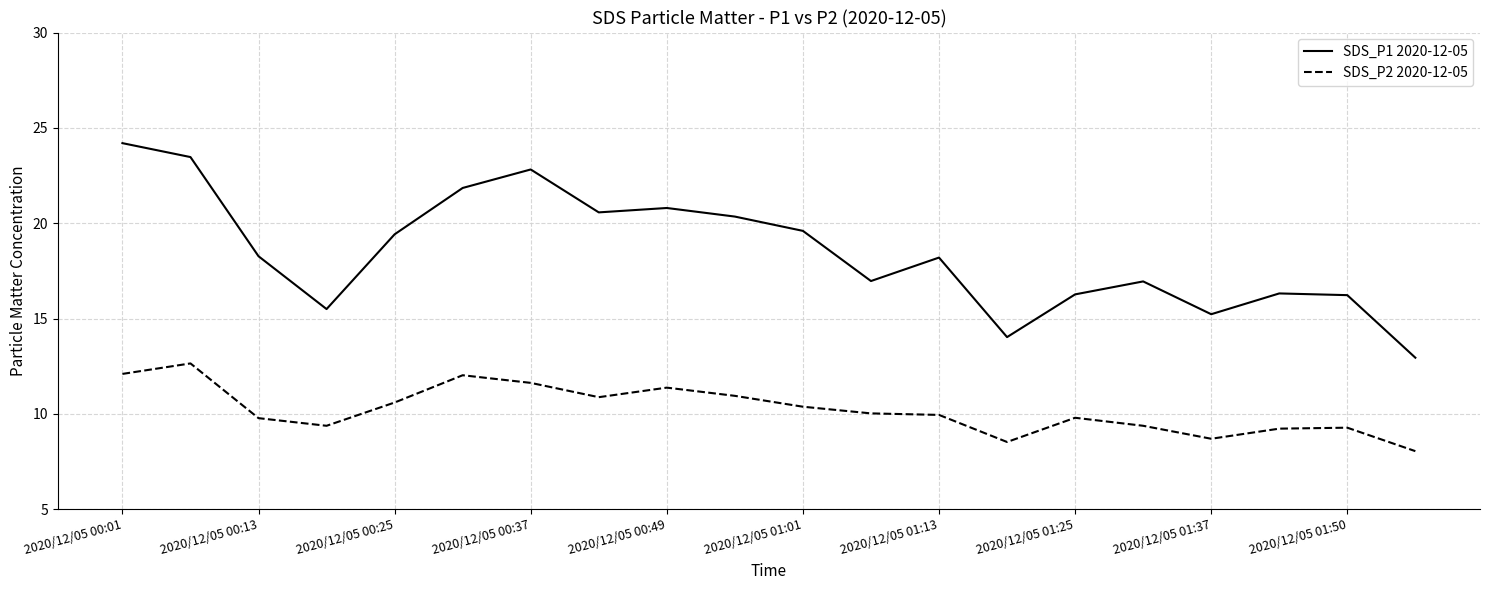

What is the average value of the SDS_P1 2020-12-05 series?

18.5